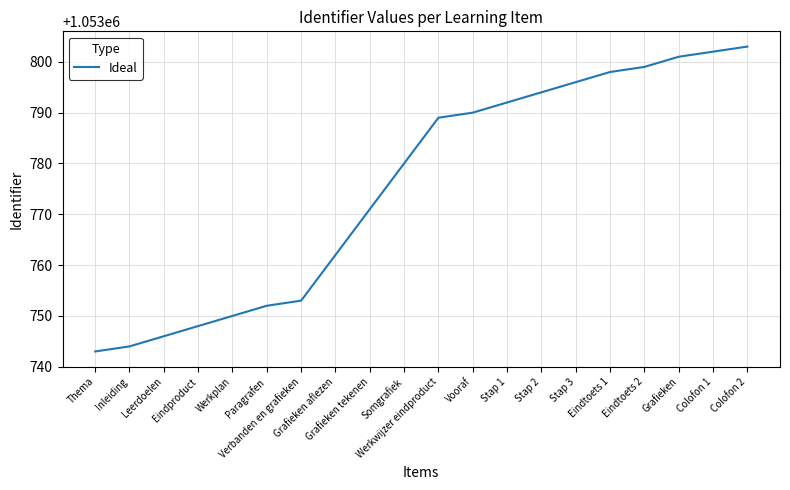

The chart shows a value of 1053753 at Verbanden en grafieken. True or false?

True